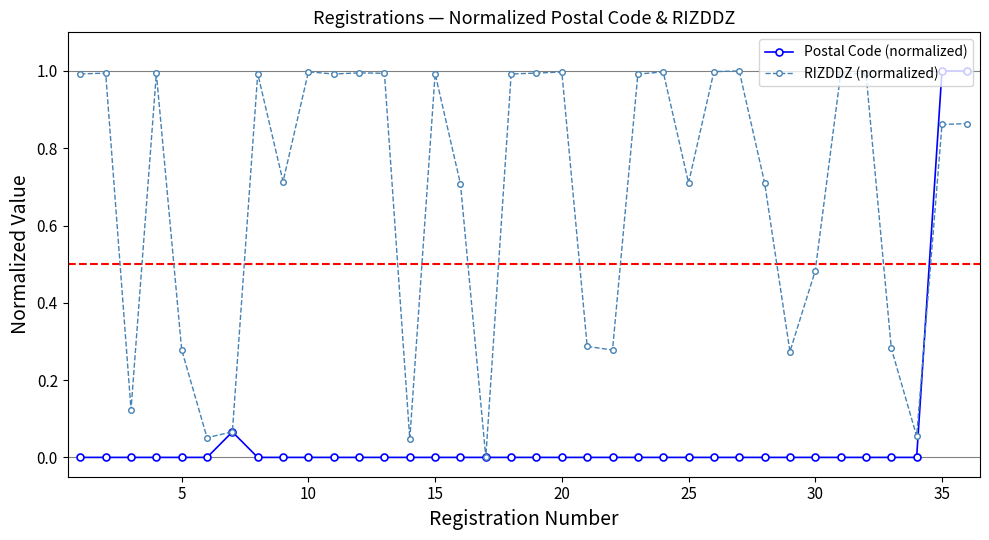

Rank the series by their average value, from lowest to highest.

Postal Code (normalized), RIZDDZ (normalized)